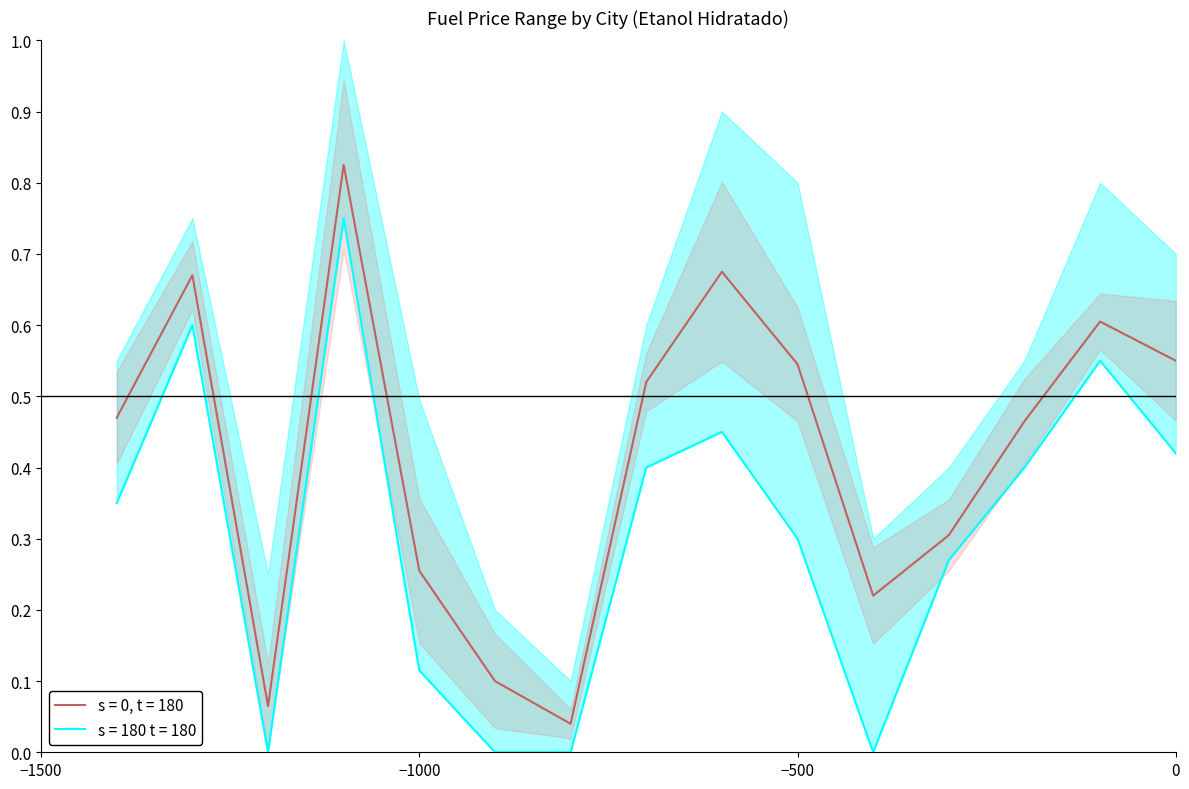

True or false: Preco Medio (Etanol) and Preco Minimo (Etanol) cross at least once.

False